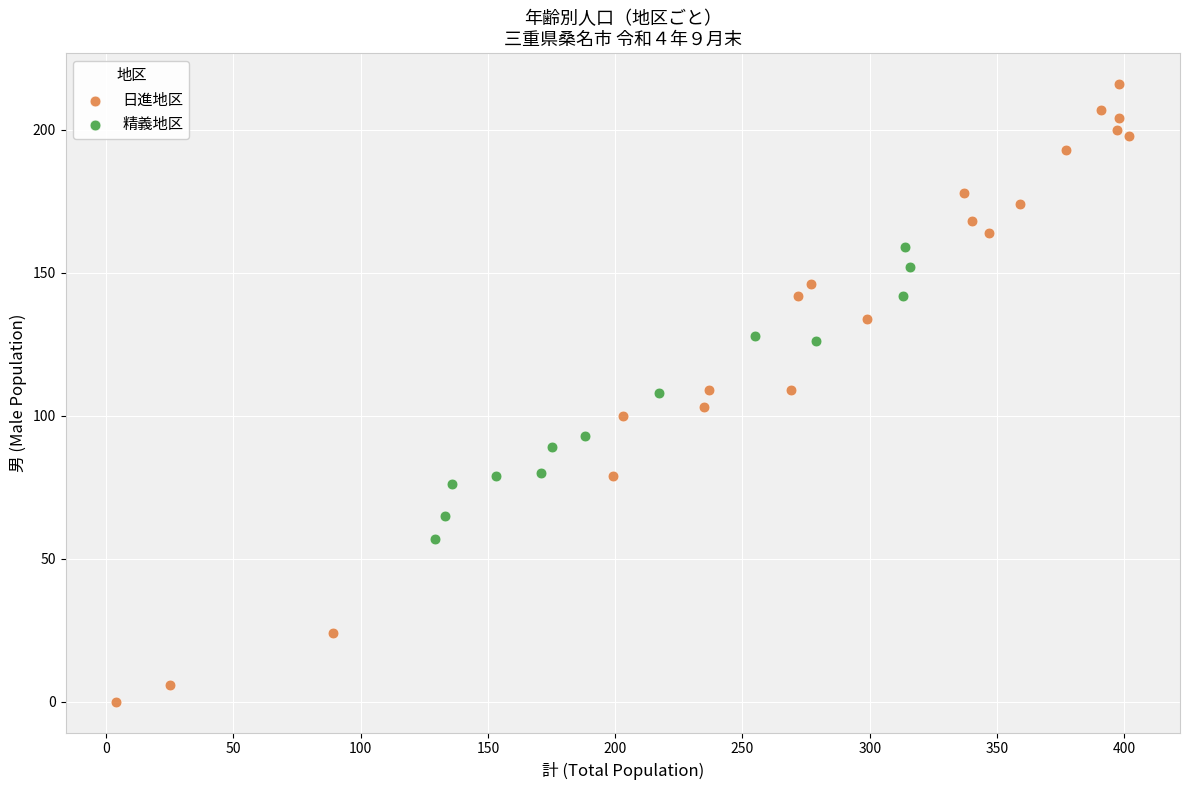

Which series has the widest spread of Y values?

日進地区